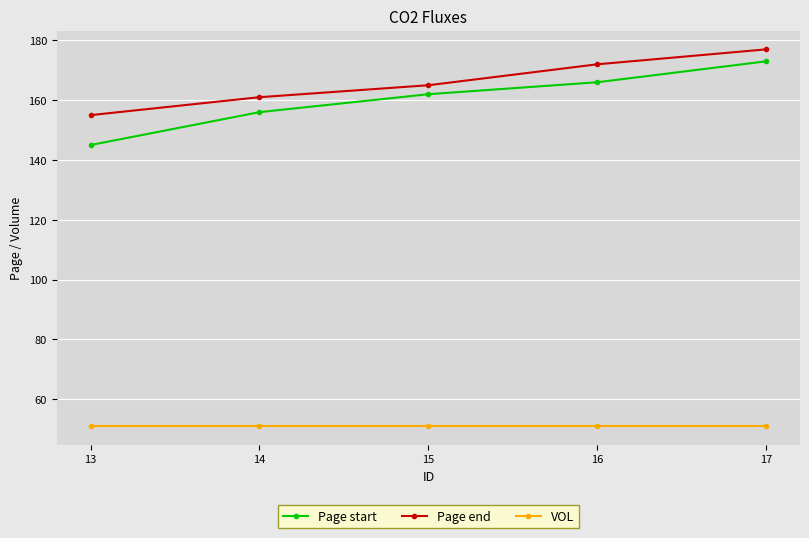

What is the maximum value shown in the chart?

177